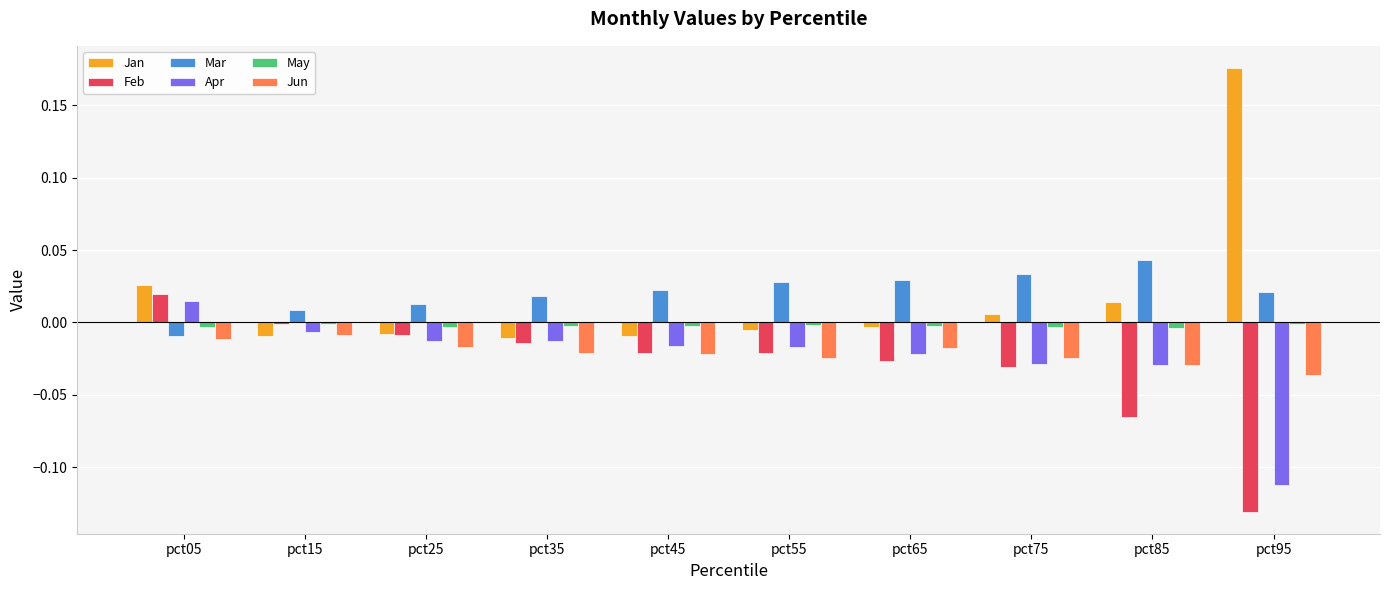

Is it true that Jun equals -0.0 at pct65?

True